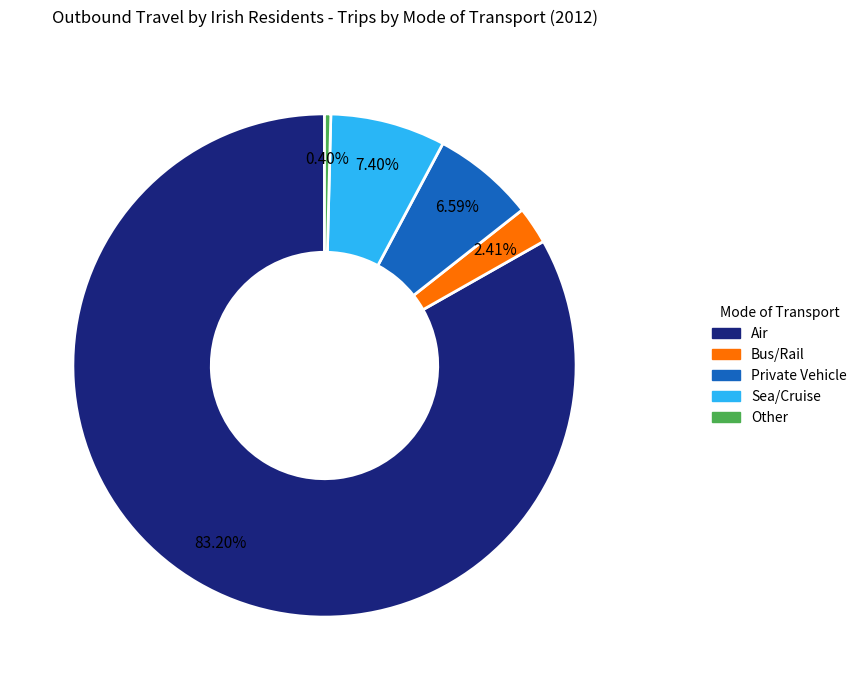

What portion of the pie excludes Sea/Cruise?

92.6%